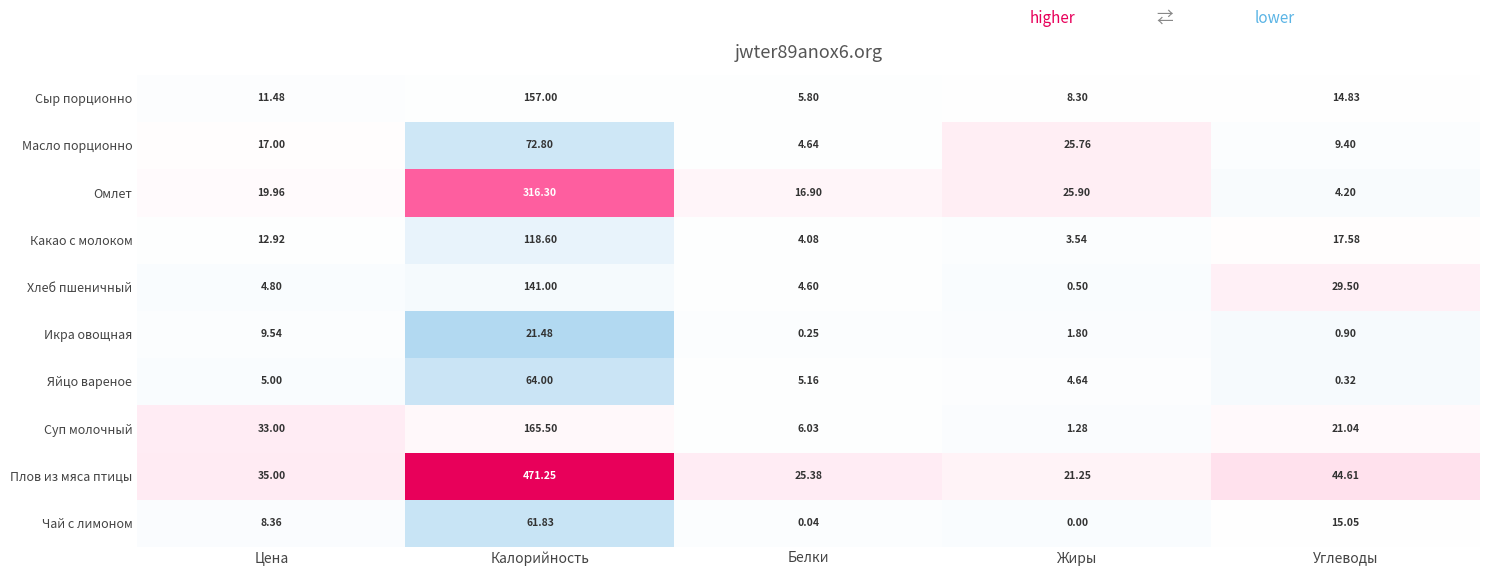

At which label does Сыр порционно first exceed 11?

Цена